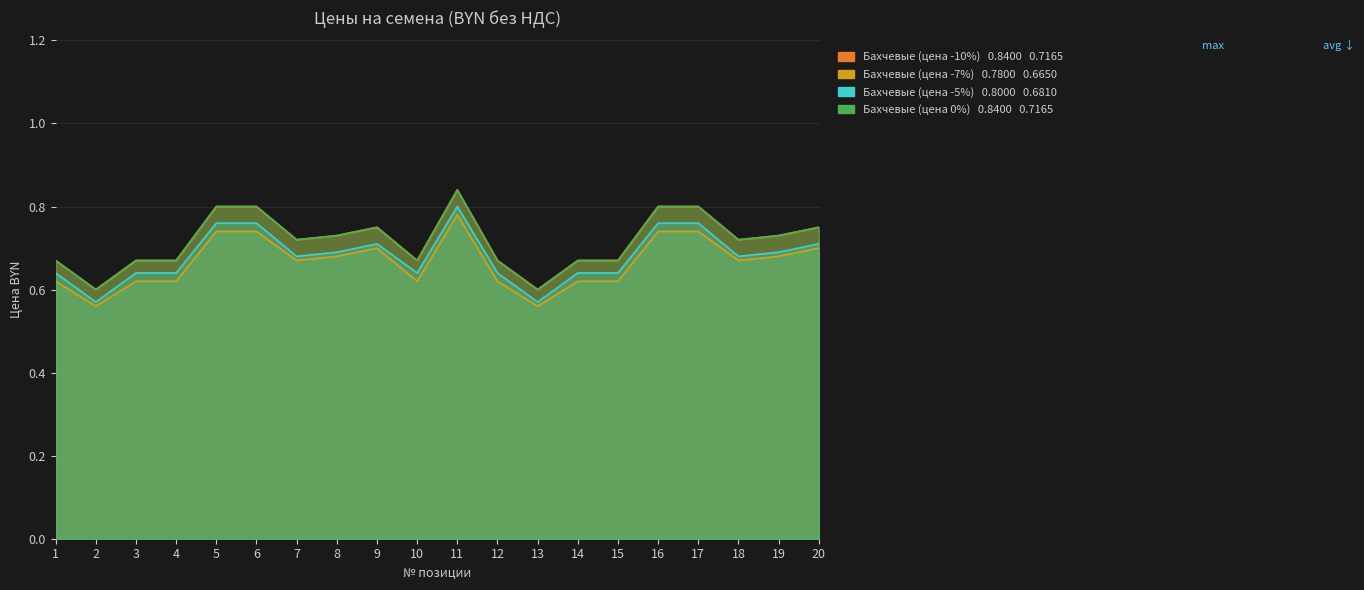

At which category does Бахчевые (цена -10%) reach its first local peak?

9